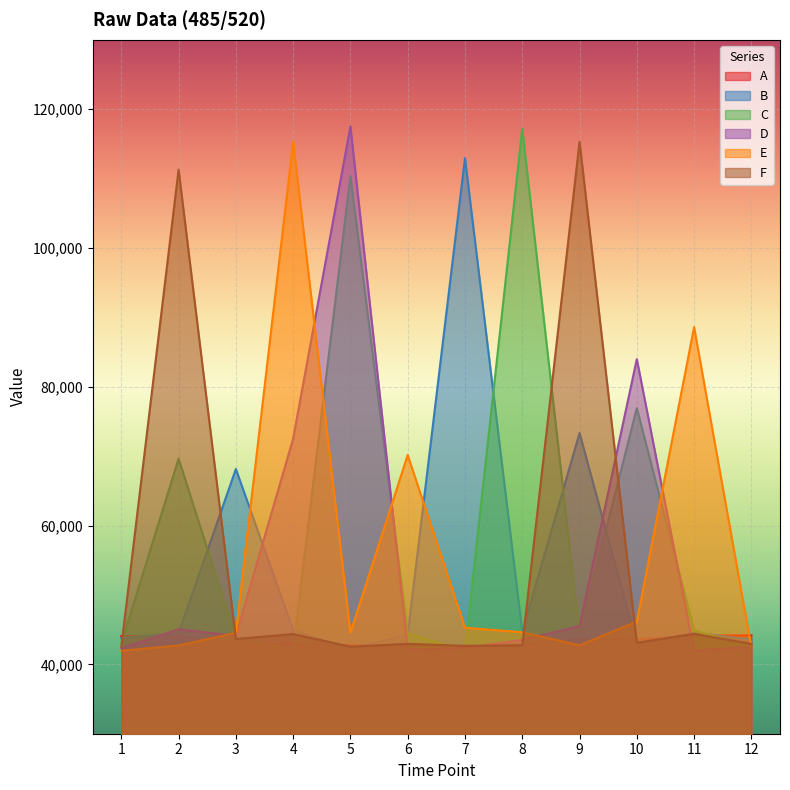

Reading left to right, transcribe all the data shown in this chart.

A: 1=44071	2=44032	3=43065	4=42923	5=42782	6=42715	7=42523	8=42869	9=43675	10=43608	11=44152	12=44174
B: 1=43796	2=44503	3=68148	4=44919	5=42235	6=44249	7=112951	8=44701	9=73336	10=42876	11=44586	12=43574
C: 1=42992	2=69636	3=43717	4=42152	5=110360	6=44436	7=41963	8=117187	9=44307	10=76924	11=44889	12=42527
D: 1=42304	2=45050	3=44120	4=72529	5=117522	6=42106	7=42349	8=43524	9=45522	10=83984	11=41980	12=42492
E: 1=41957	2=42710	3=44551	4=115315	5=44573	6=70172	7=45278	8=44625	9=42746	10=46162	11=88602	12=42452
F: 1=42534	2=111300	3=43652	4=44362	5=42544	6=42954	7=42672	8=42756	9=115298	10=43115	11=44393	12=42940